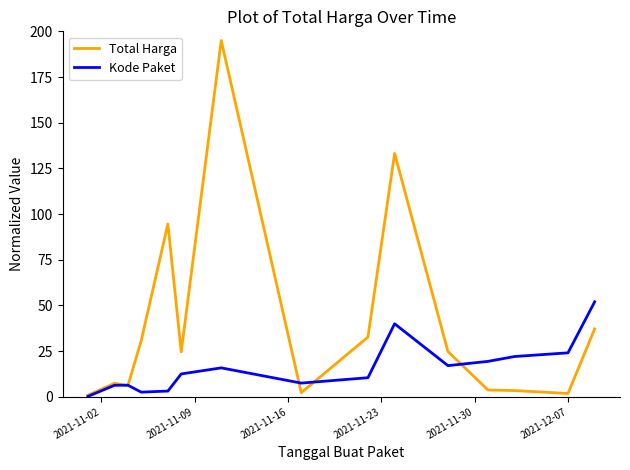

What is the smallest value displayed?

0.2